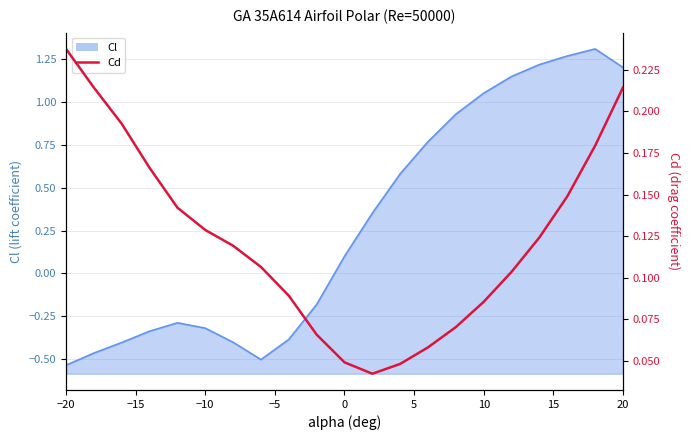

Reading right to left, extract all data points from this chart.

0.2	0.2	0.1	0.1	0.1	0.1	0.1	0.1	0.0	0.0	0.0	0.1	0.1	0.1	0.1	0.1	0.1	0.2	0.2	0.2	0.2